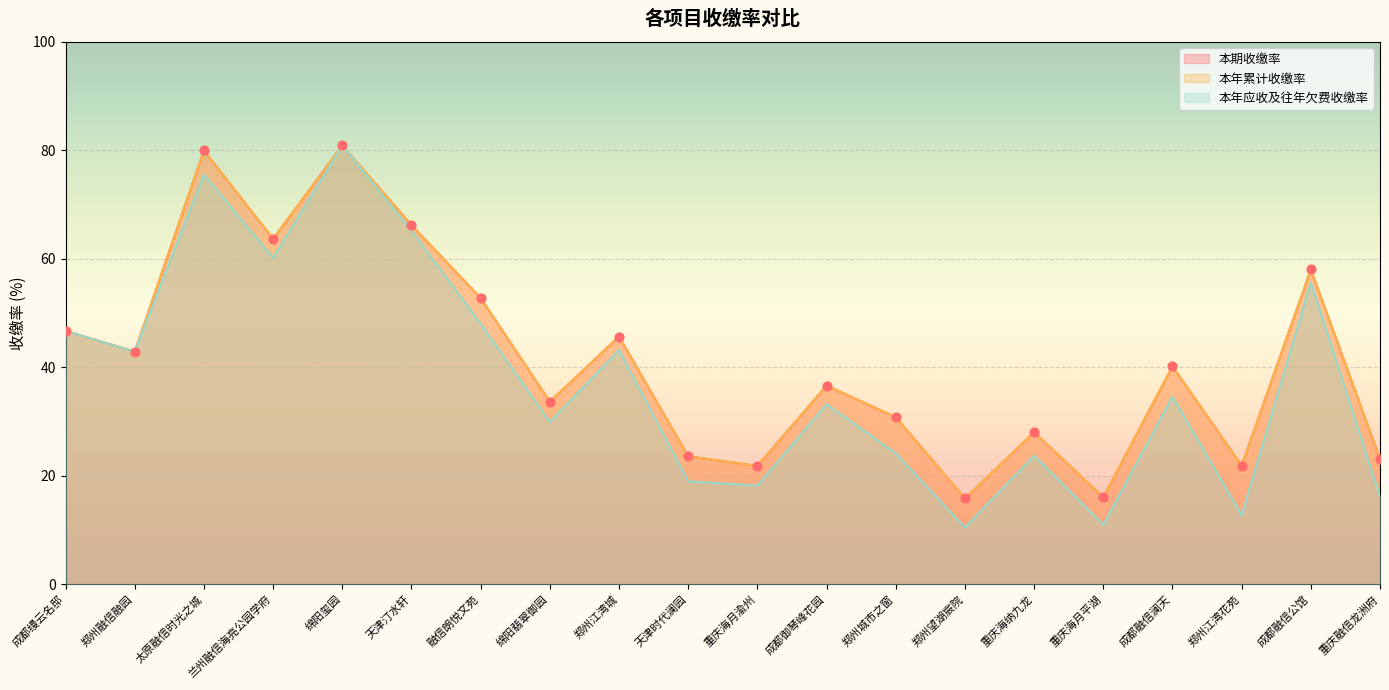

What is the total value across all series at 融信朗悦文苑?

153.6